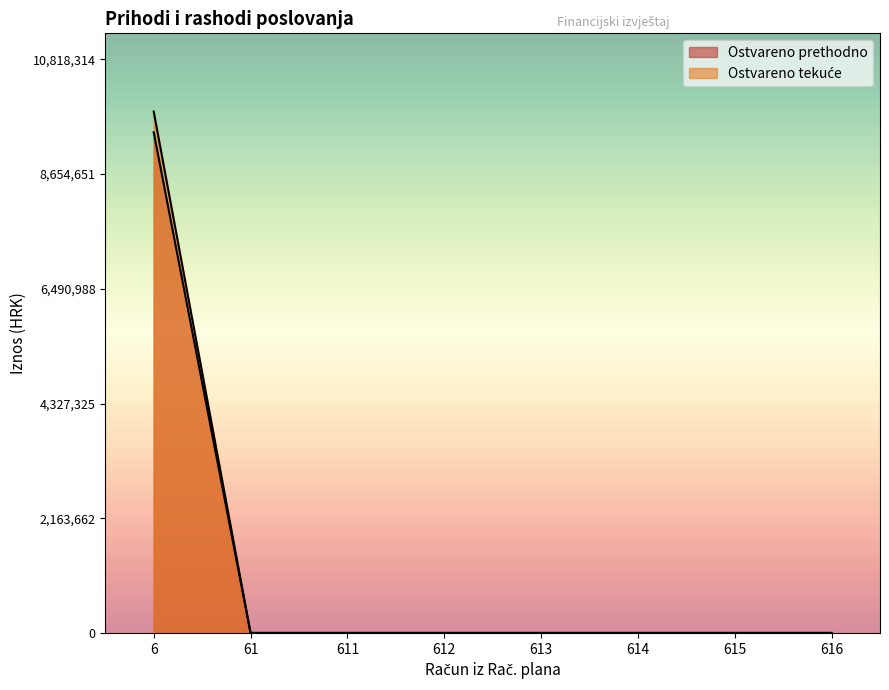

The Prihodi poslovanja series shows 6693126 at 613. True or false?

False